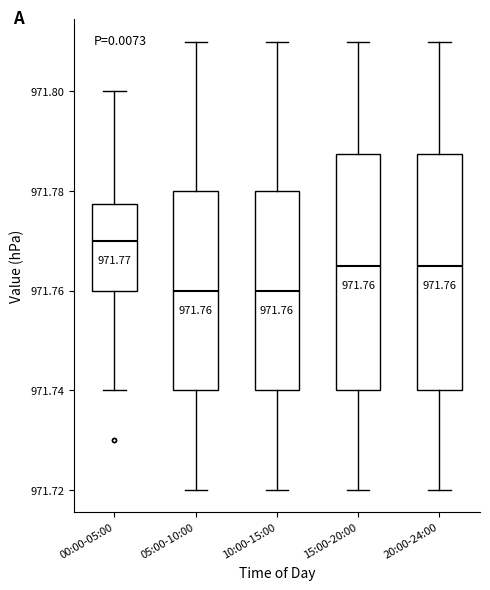

Which box's median line is the highest?

00:00-05:00